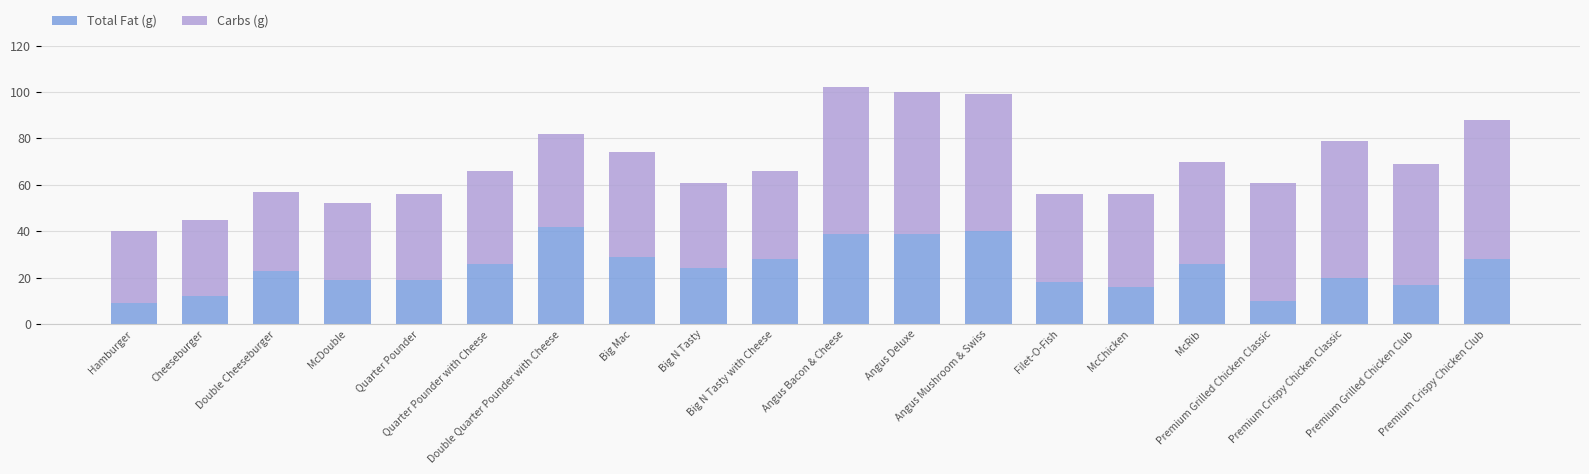

What is the difference between the maximum and second lowest values in the Total Fat (g) series?

32